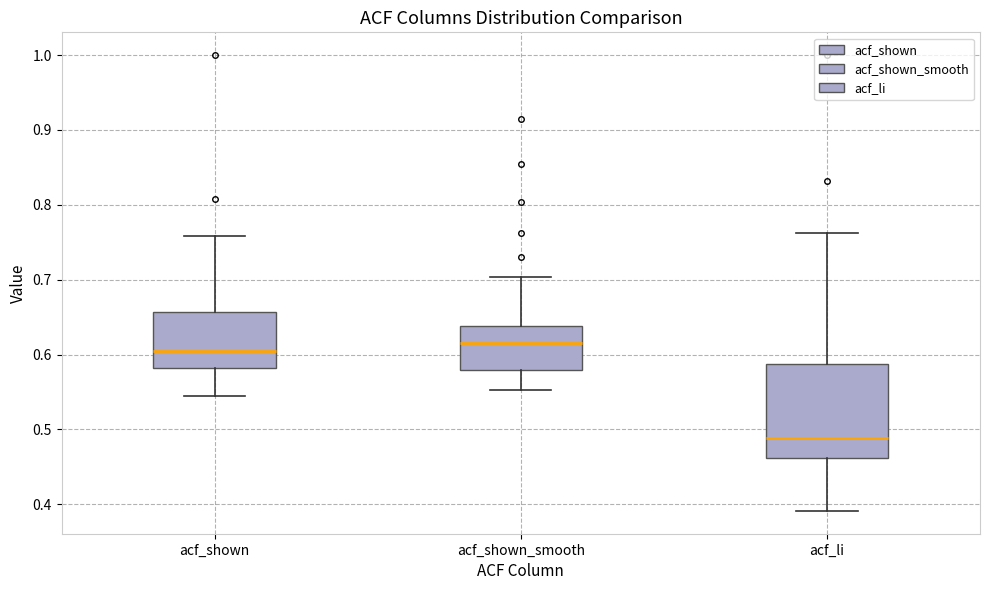

Comparing the boxes themselves (not the whiskers), which one is the tallest?

acf_li